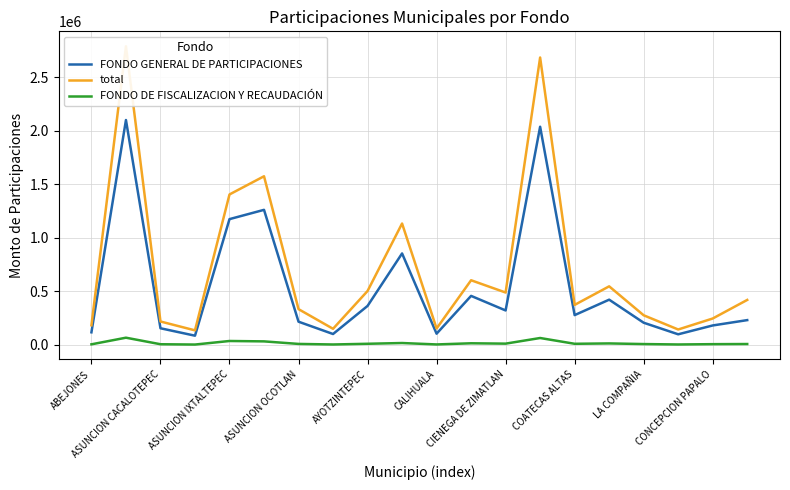

What is the value of the total point at the 4th from the left?

136198